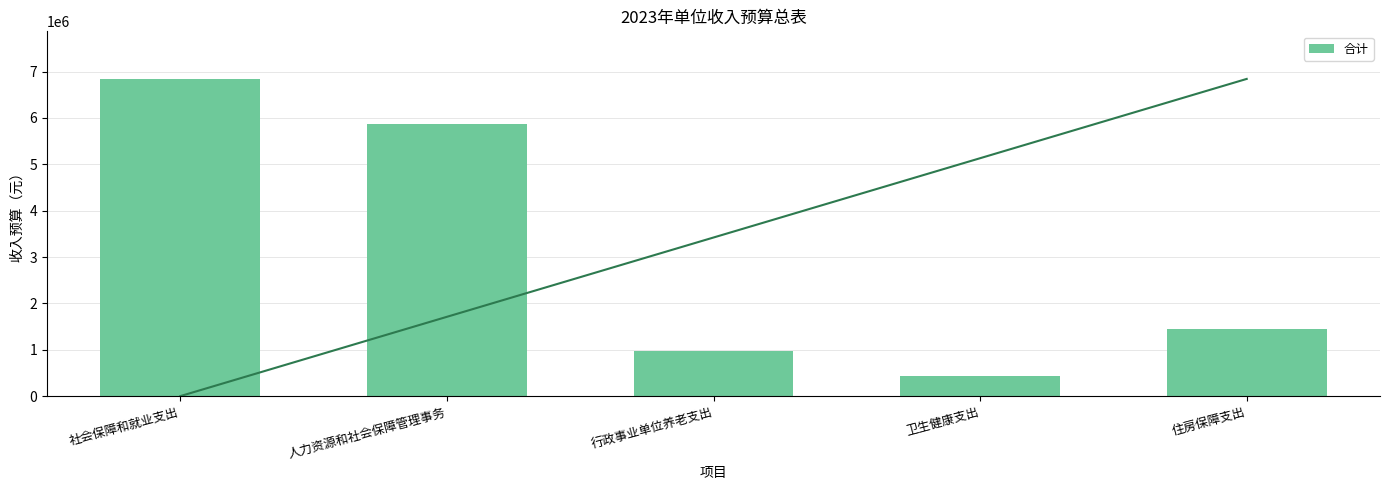

Rank the categories by value from lowest to highest.

卫生健康支出, 行政事业单位养老支出, 住房保障支出, 人力资源和社会保障管理事务, 社会保障和就业支出